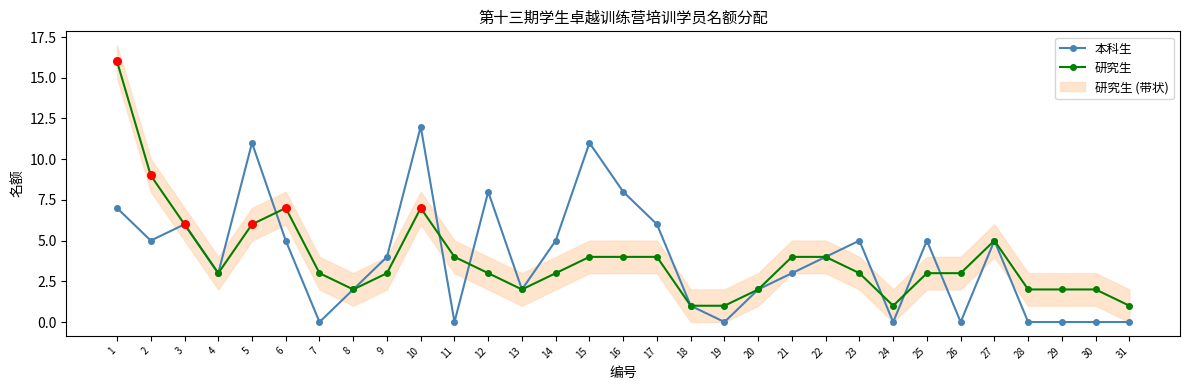

What are all the series names shown in the legend?

本科生, 研究生